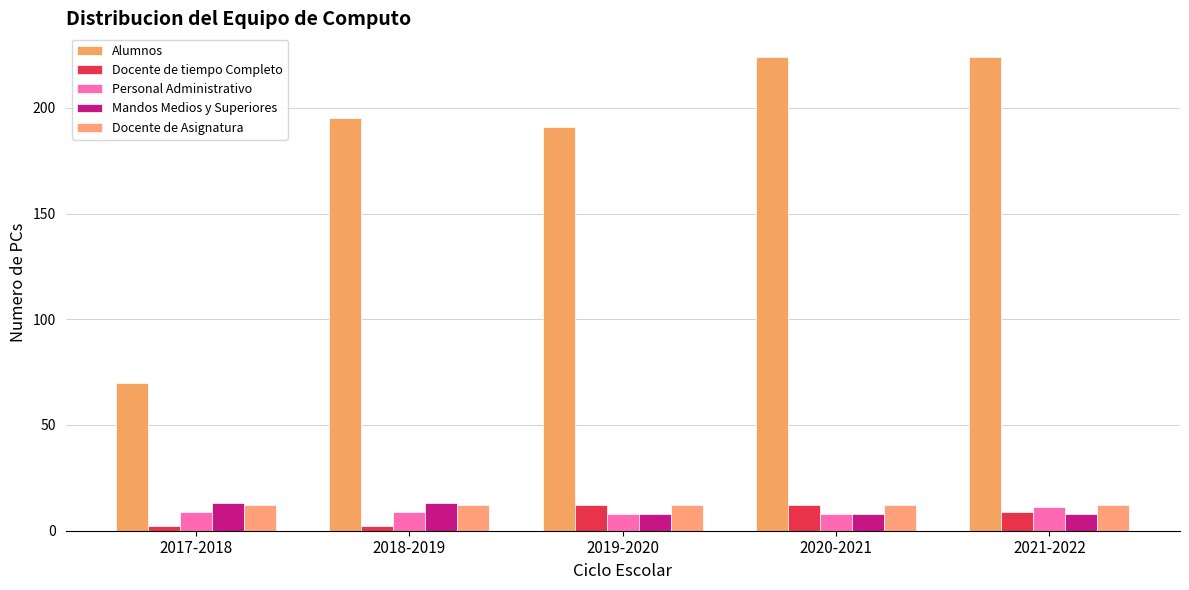

What is the sum of all Docente de tiempo Completo values?

37